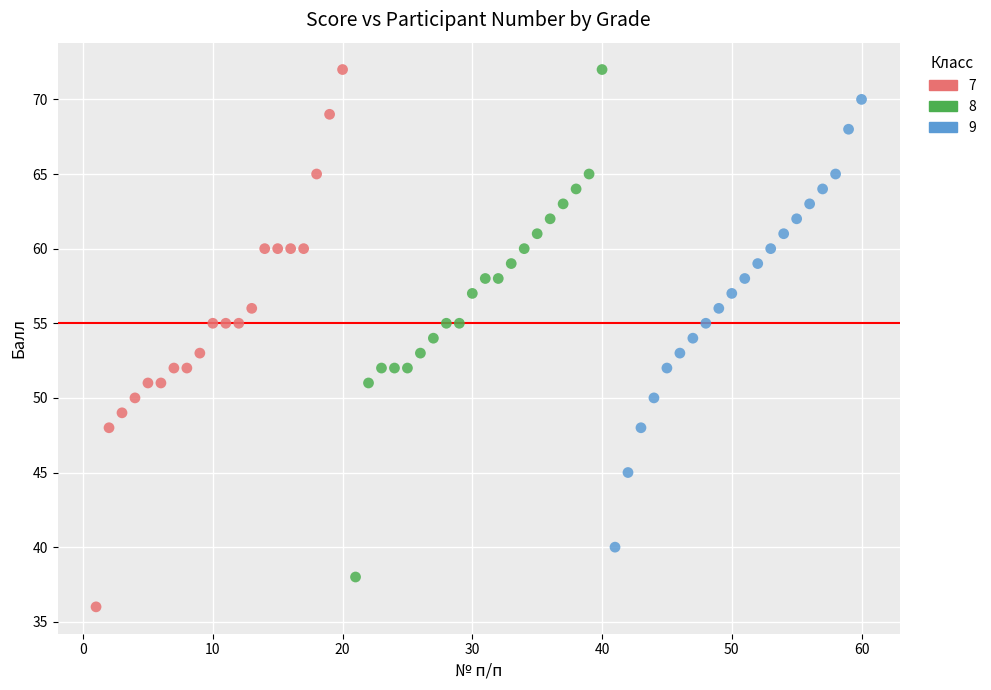

Which series has the widest spread of Y values?

7